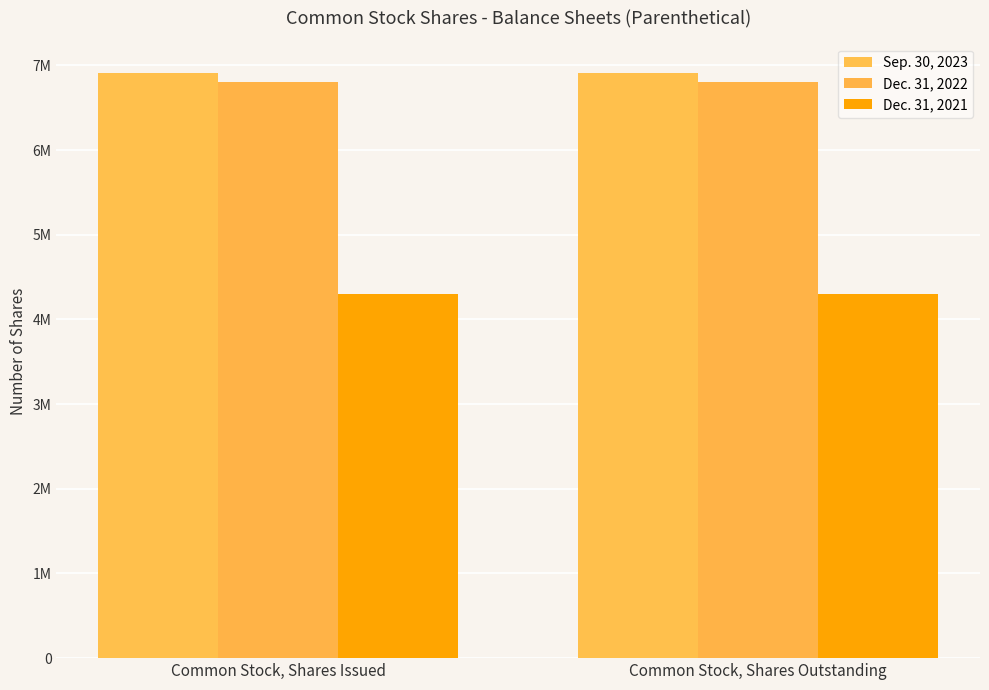

Which series changed the most between Common Stock, Shares Issued and Common Stock, Shares Outstanding?

Sep. 30, 2023